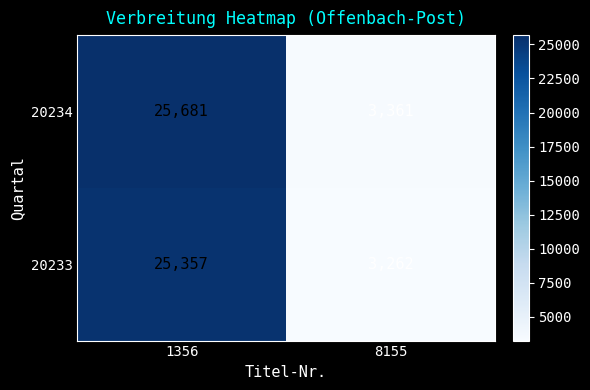

What is the maximum value shown in the chart?

25681